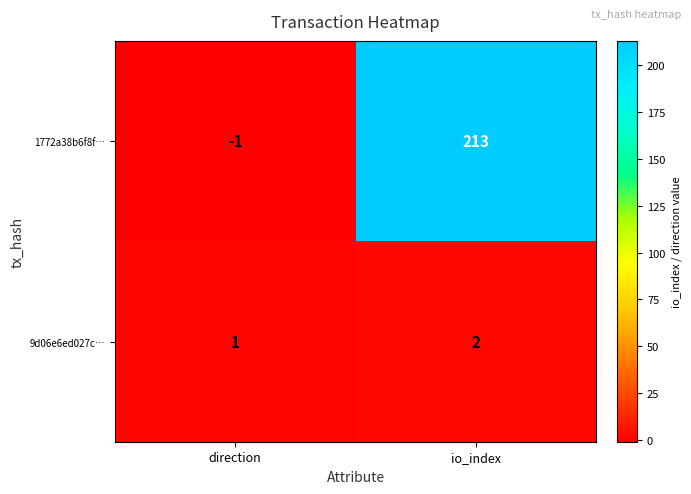

Is it true that 9d06e6ed027c… equals 0 at direction?

False